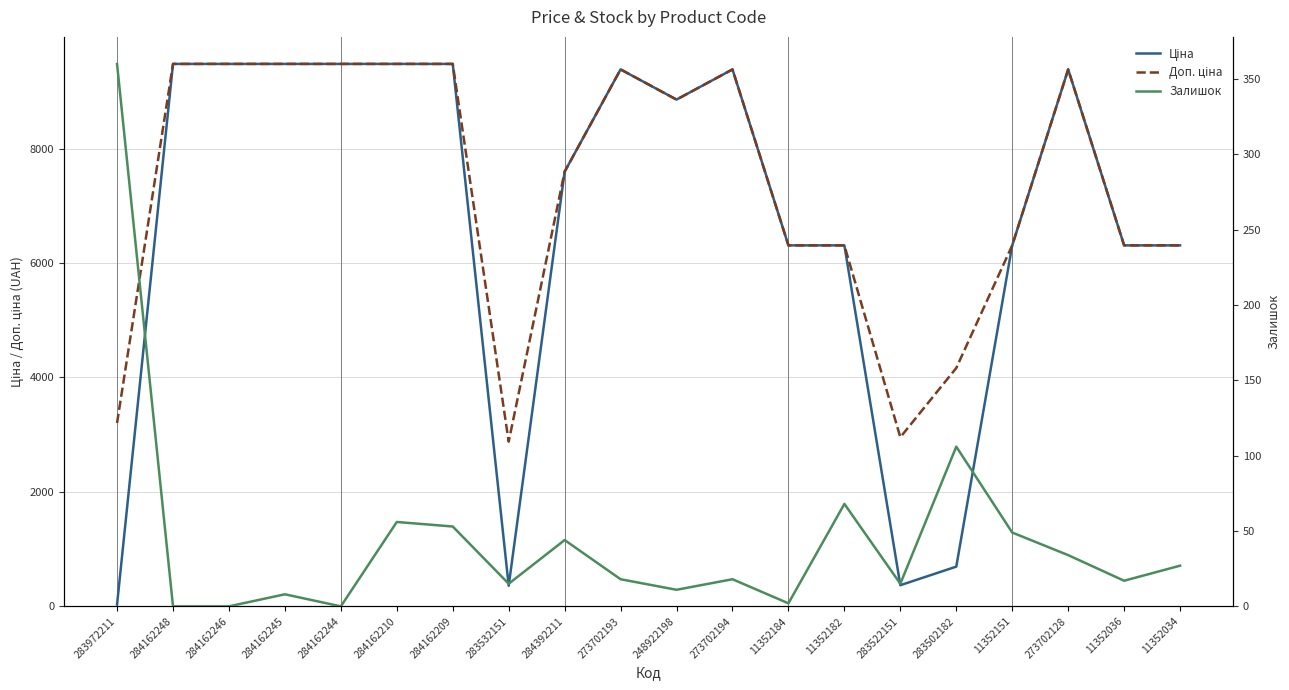

What is the maximum value shown in the chart?

9480.1